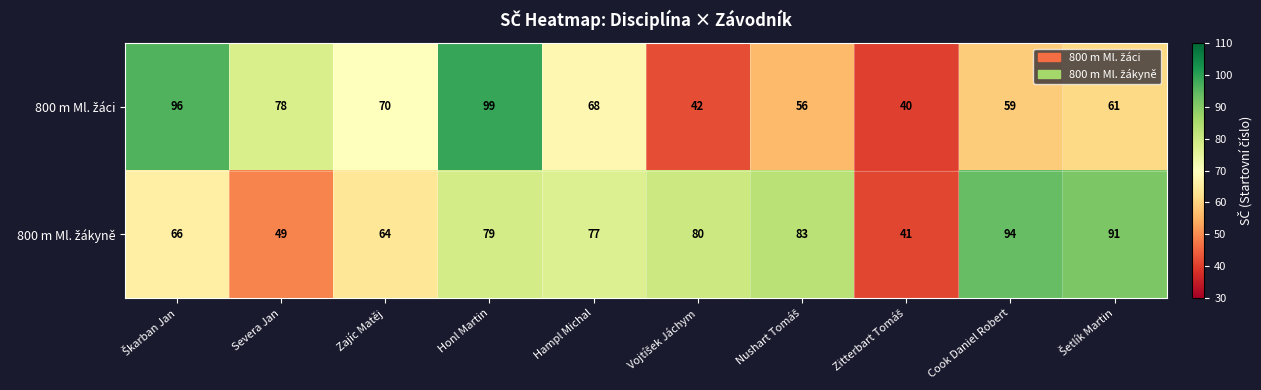

At which category is the sum across all series the highest?

Honl Martin